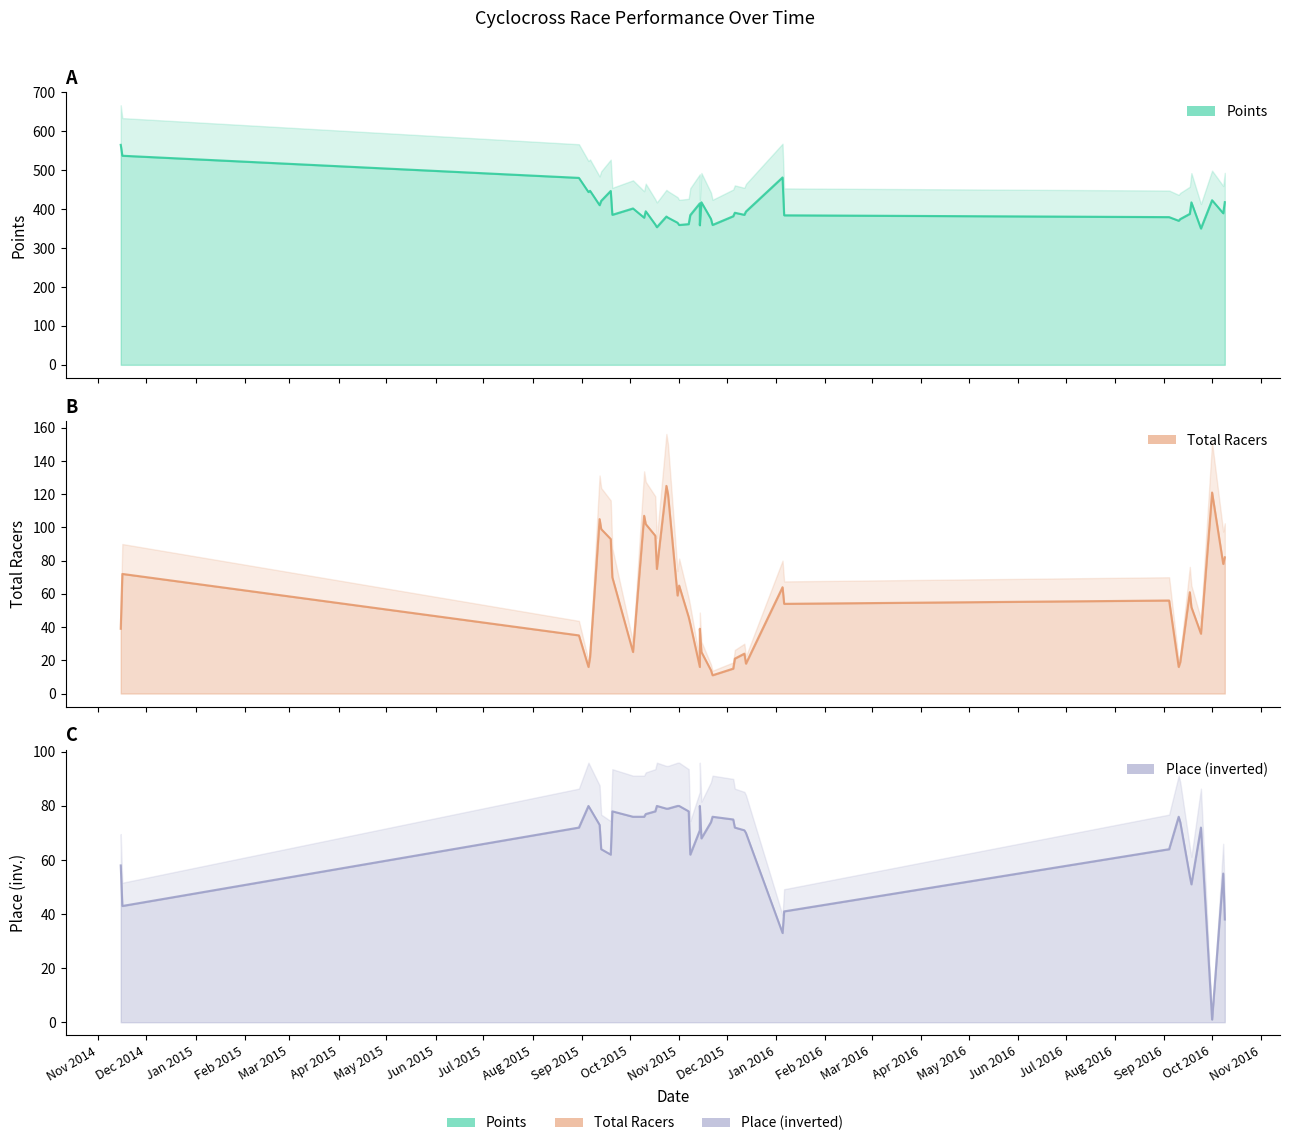

How many intersections are there between Total Racers and Place?

13